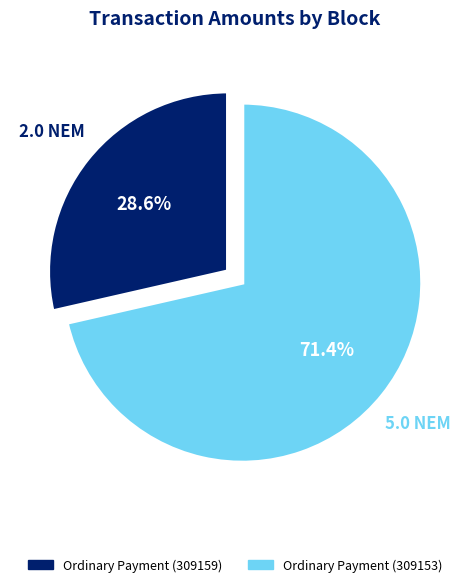

Is there any slice that represents more than half of the pie?

Yes